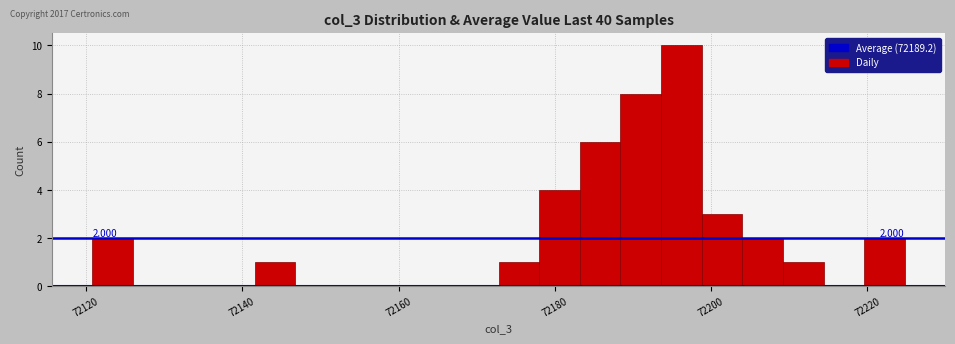

Read against the x-axis, roughly where is the centre of the tallest bar?

72196